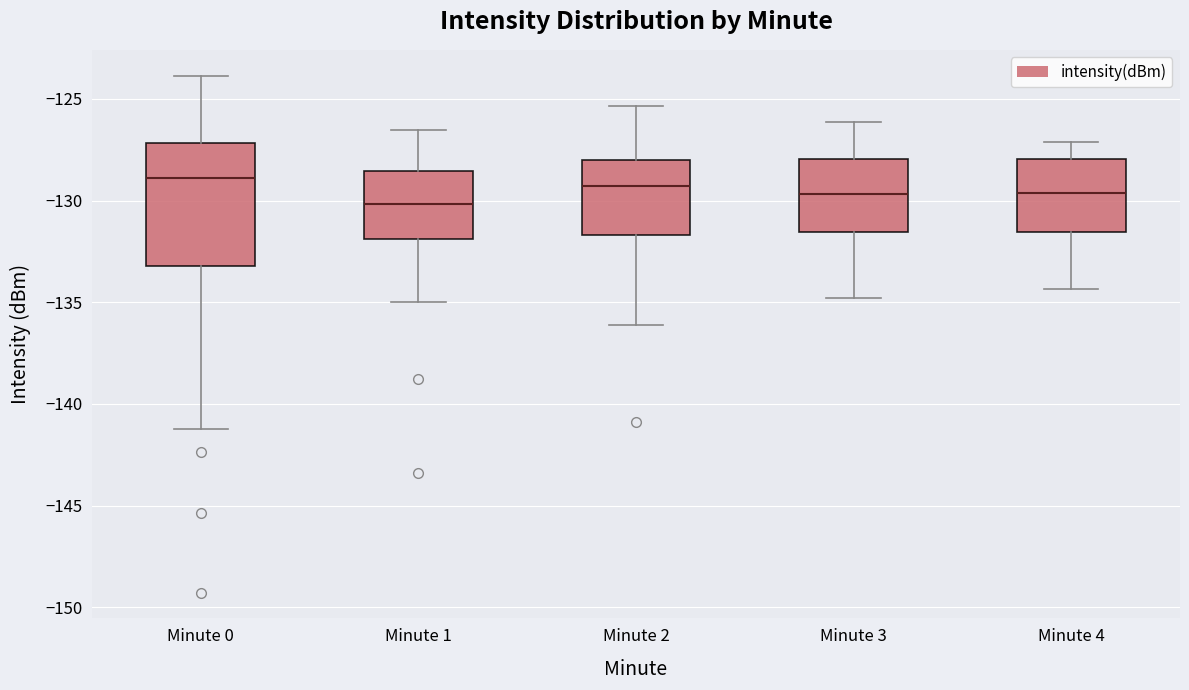

Reading left to right, transcribe this box plot: for each box, give where its median line is, the range the box spans, and where its two whiskers end, as read against the y-axis. The values are not printed on the chart, so give them approximately, as read against the axis.

Minute 0: median -129.0, box -133.0 to -127.0, whiskers -141.0 to -124.0
Minute 1: median -130.0, box -132.0 to -128.5, whiskers -135.0 to -126.5
Minute 2: median -129.5, box -131.5 to -128.0, whiskers -136.0 to -125.5
Minute 3: median -129.5, box -131.5 to -128.0, whiskers -135.0 to -126.0
Minute 4: median -129.5, box -131.5 to -128.0, whiskers -134.5 to -127.0